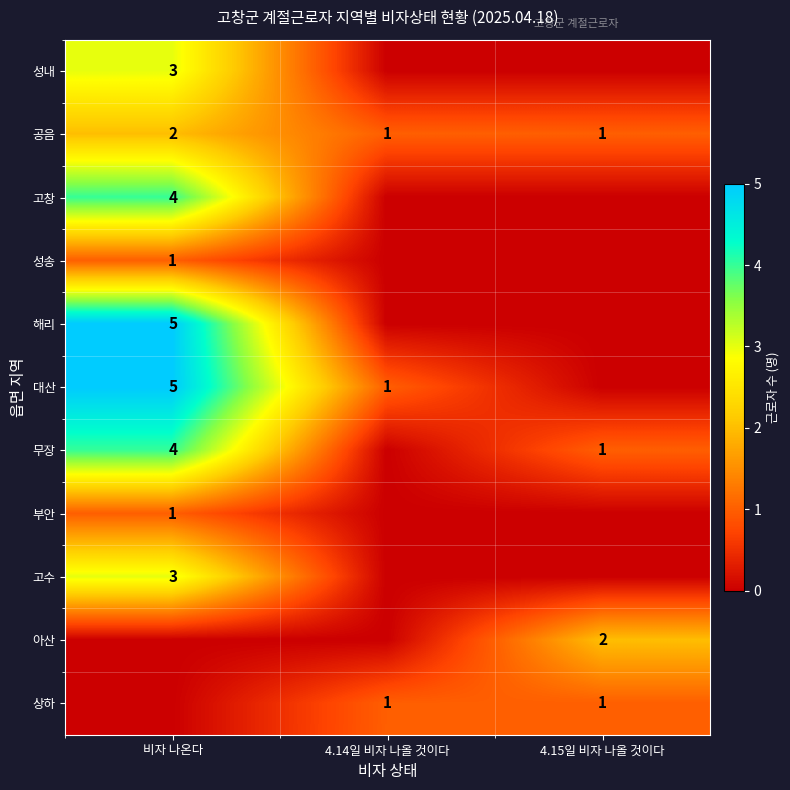

What is the sum of the 공음 values at 4.14일 비자 나올 것이다 and 비자 나온다?

3